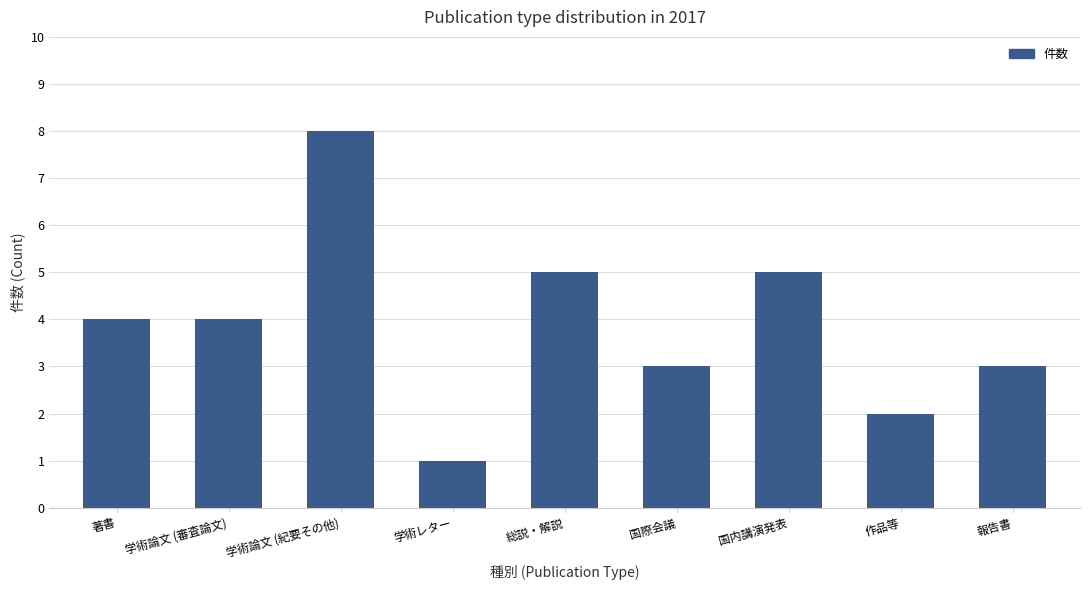

Does the chart contain any negative values?

No